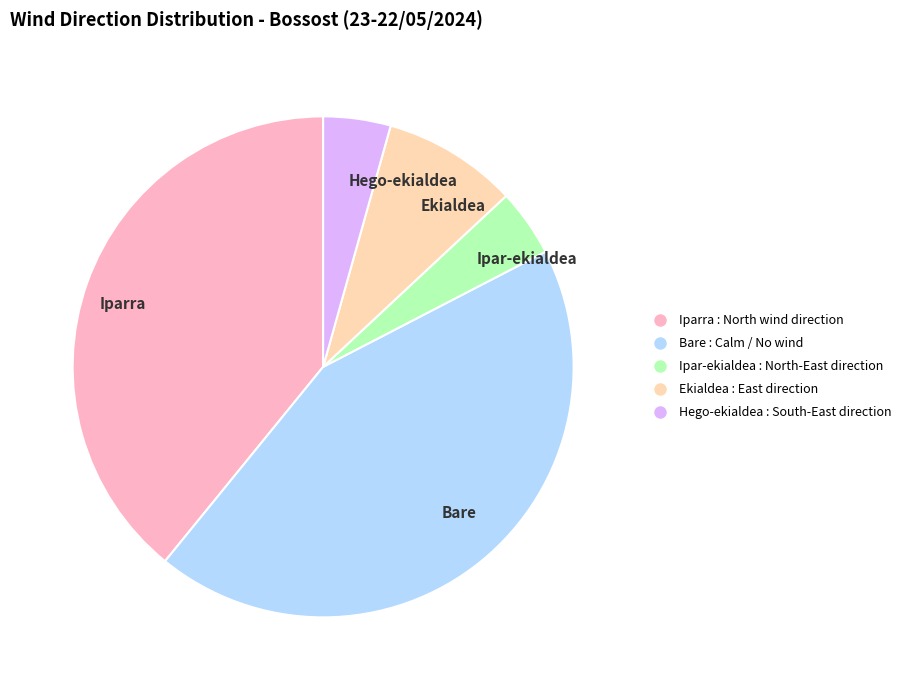

How many slices are in this pie chart?

5